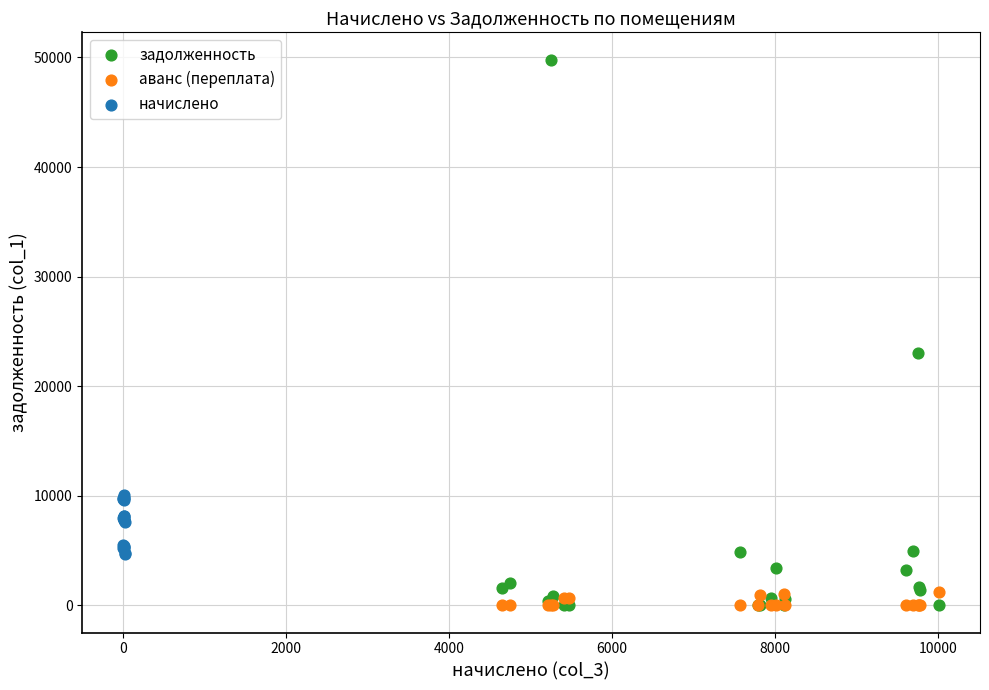

Which series reaches the maximum Y coordinate?

задолженность